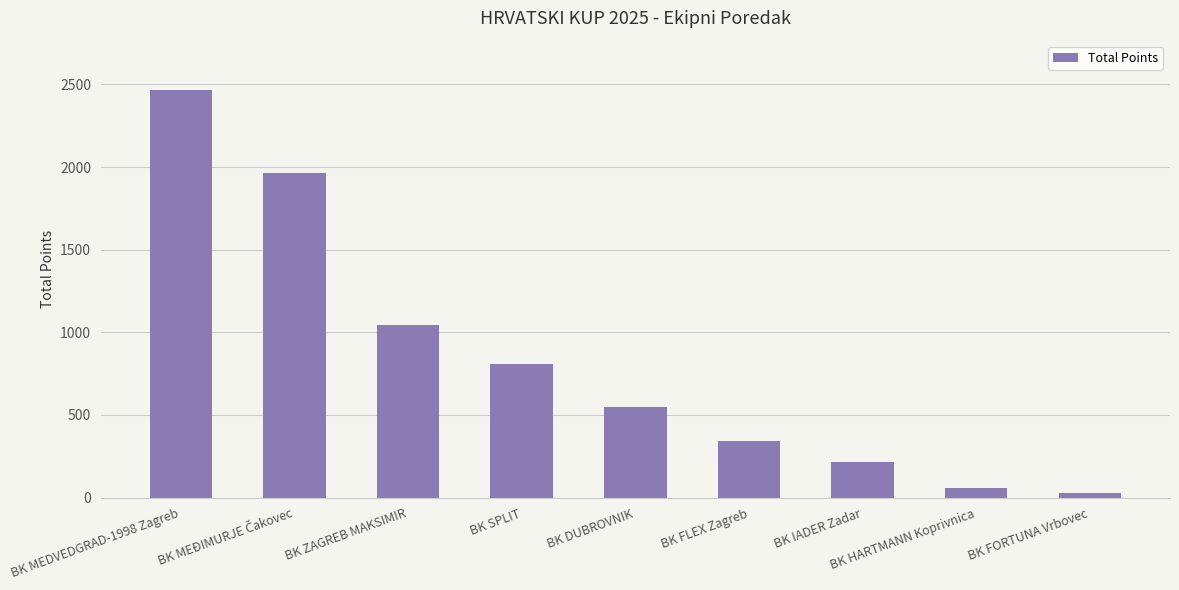

At which label does the data first exceed 549?

BK MEDVEDGRAD-1998 Zagreb